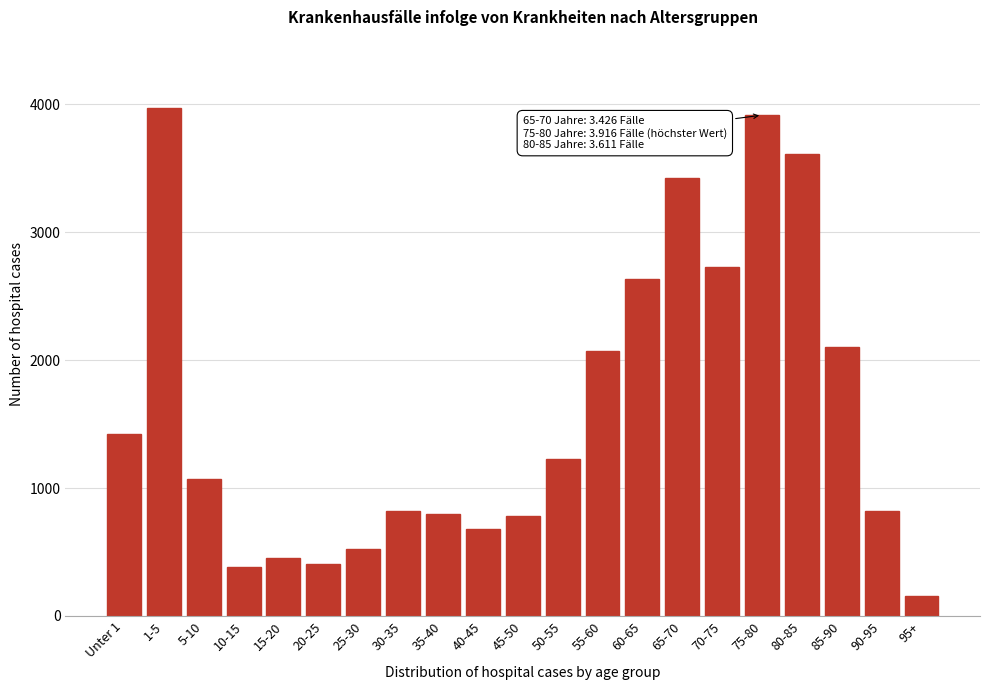

What is the change in value from 25-30 to 75-80?

+3392